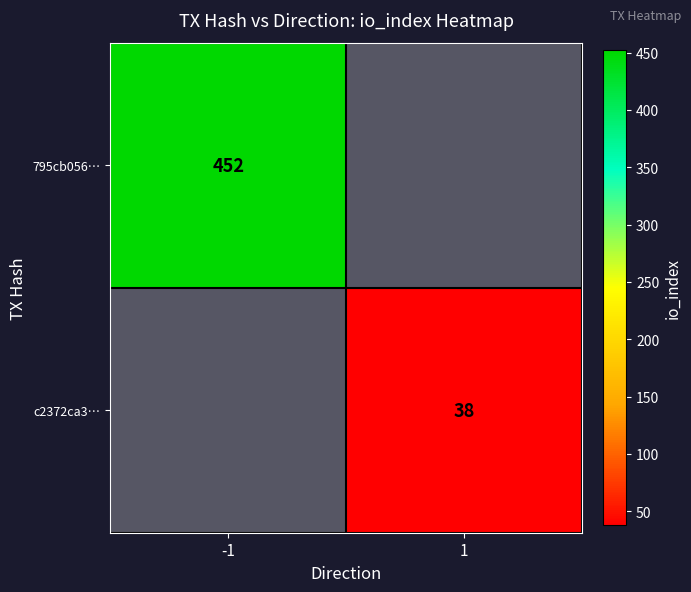

Is it true that 795cb056… equals 452 at -1?

True